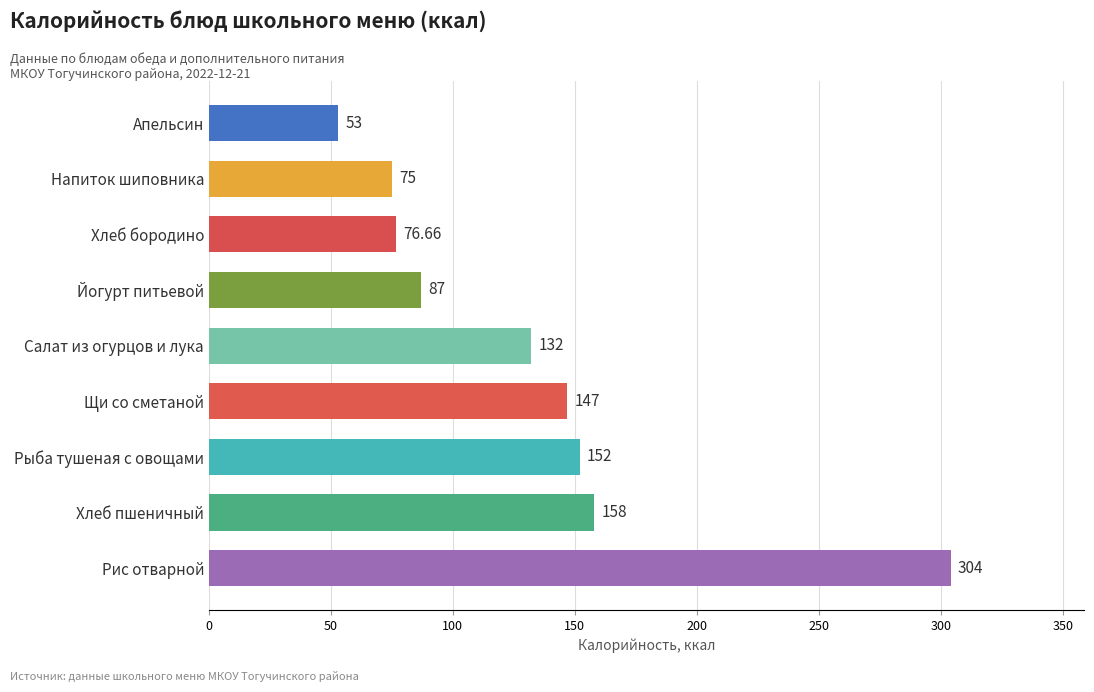

How many bars are there in total?

9